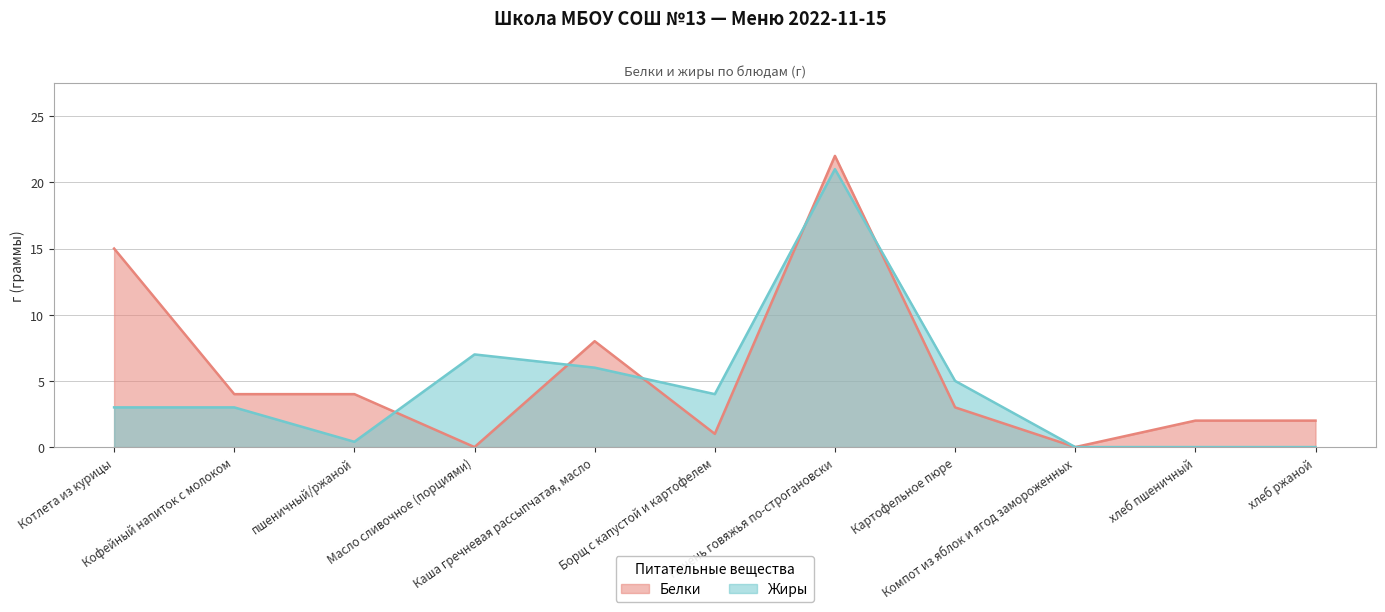

What is the label of the 5th point from the right?

Печень говяжья по-строгановски